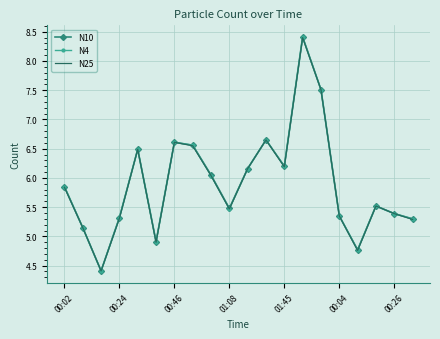

What is the minimum value shown in the chart?

4.4